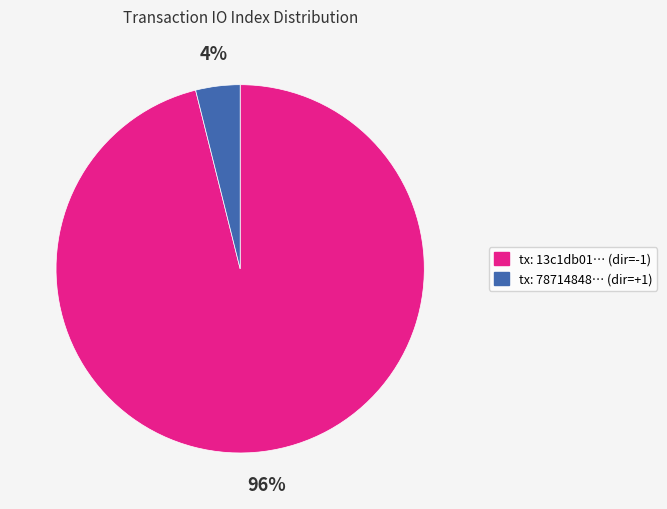

To the nearest percent, what is the average slice percentage?

50%